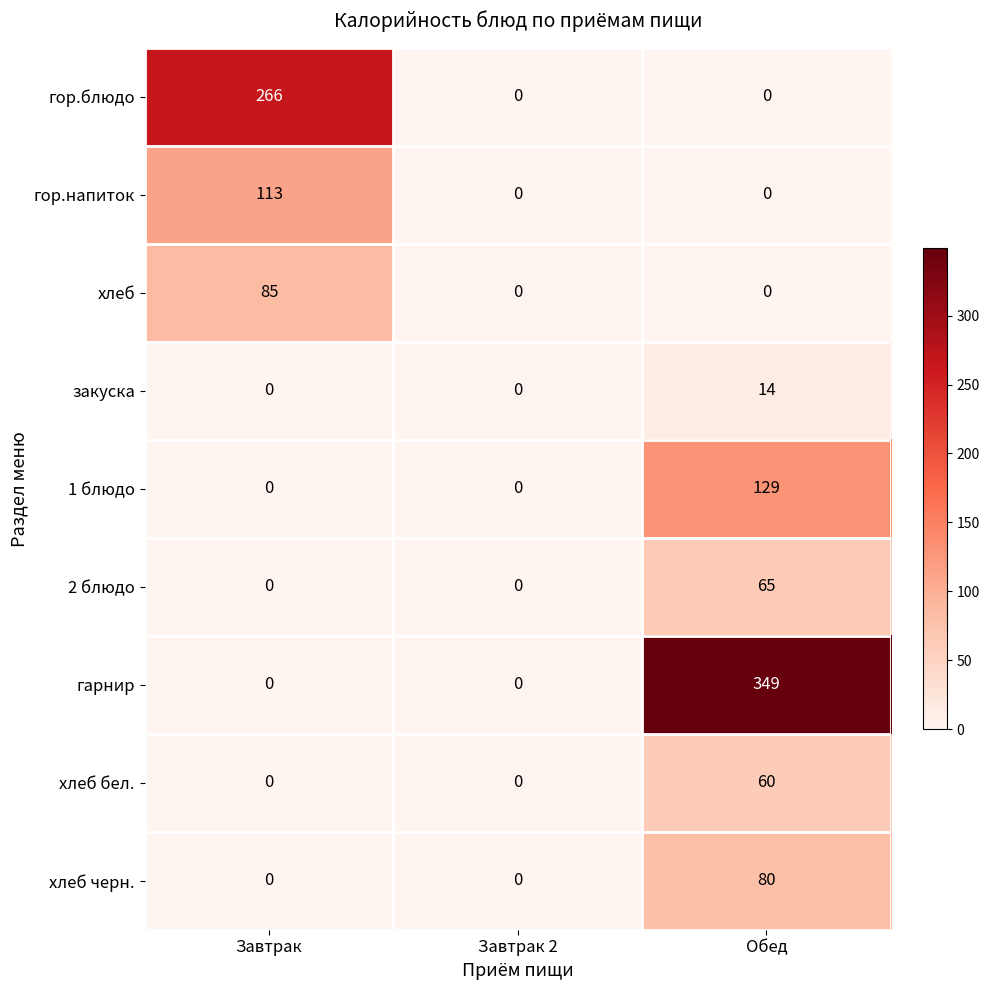

Which series has the widest spread of values?

гарнир